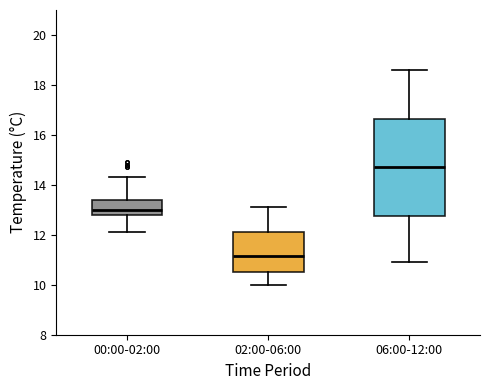

Reading left to right, read every box against the y-axis: the position of its median line, the range the box covers, and the ends of its whiskers. The values are not printed on the chart, so give them approximately, as read against the axis.

00:00-02:00: median 13.0, box 12.8 to 13.4, whiskers 12.2 to 14.4
02:00-06:00: median 11.2, box 10.6 to 12.2, whiskers 10.0 to 13.2
06:00-12:00: median 14.8, box 12.8 to 16.6, whiskers 11.0 to 18.6